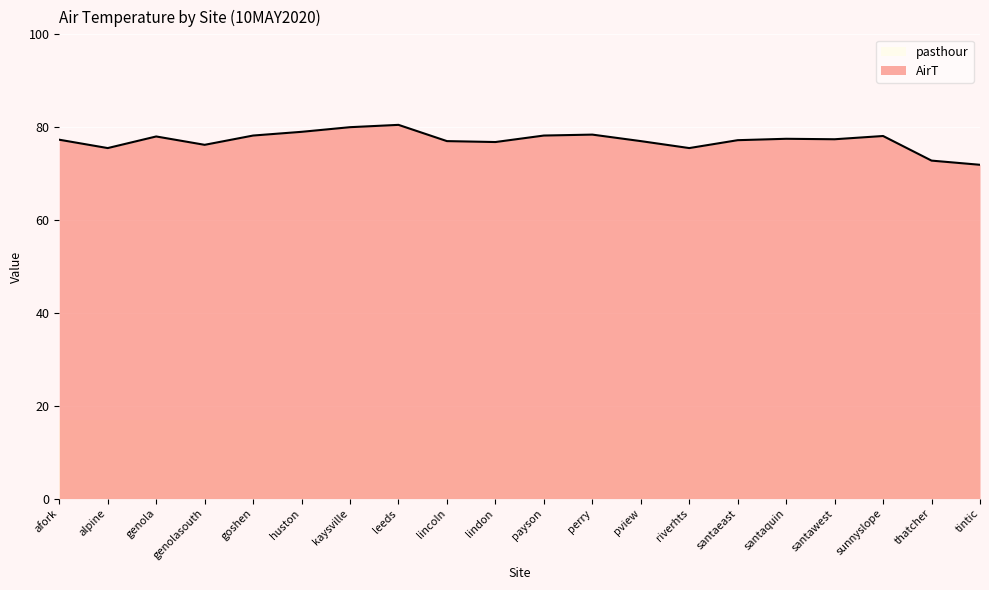

What is the minimum value shown in the chart?

17.0